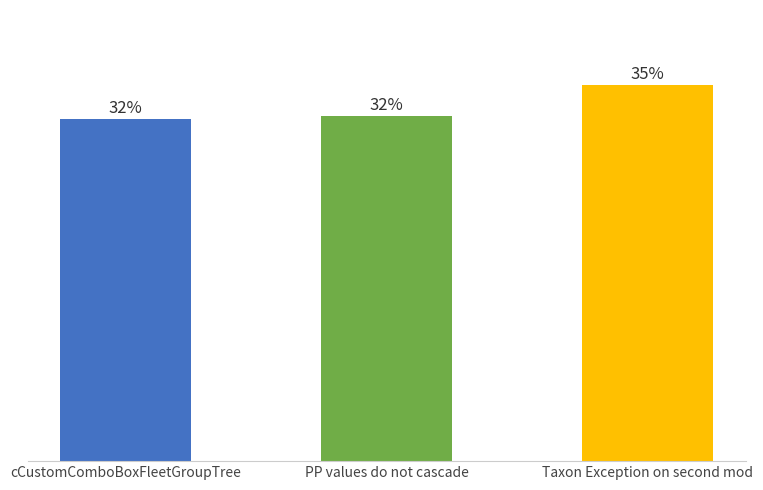

Does the chart contain any negative values?

No